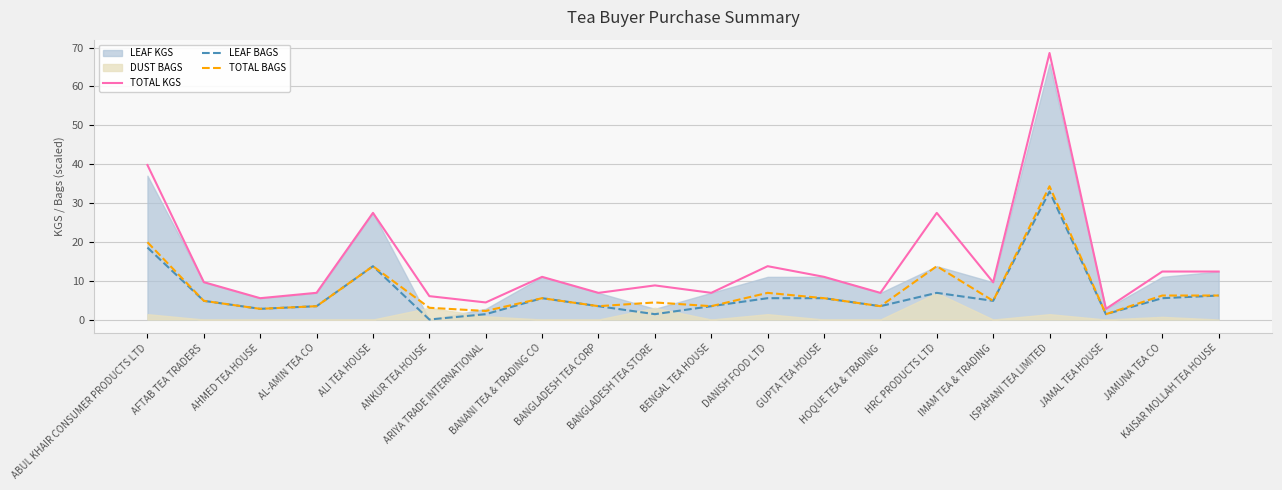

True or false: TOTAL KGS and LEAF BAGS cross at least once.

False